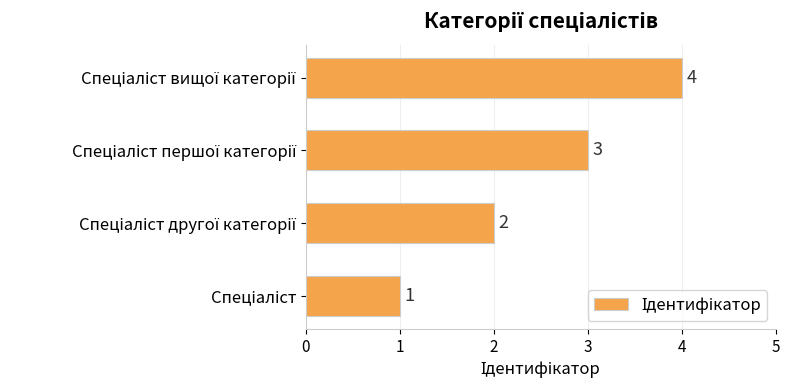

How many values are between 2 and 4?

3